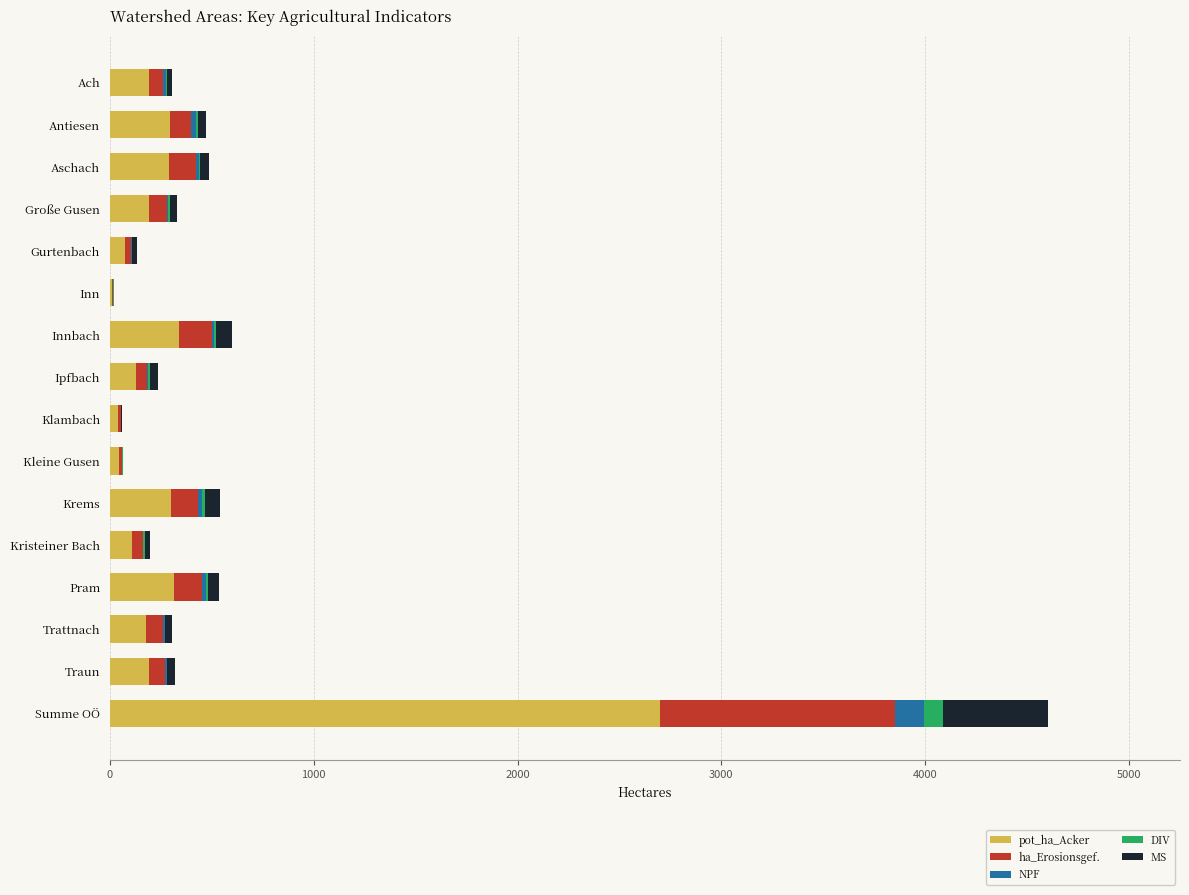

What is the highest value of the pot_ha_Acker series?

2697.8